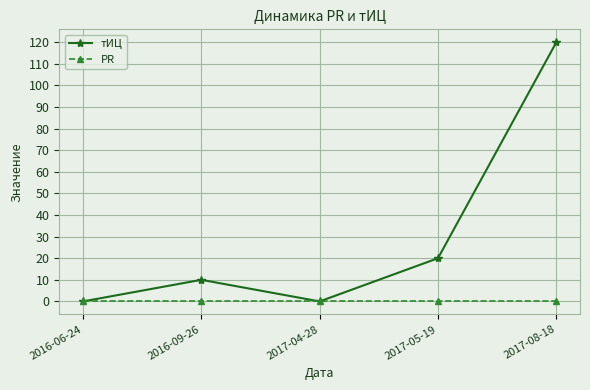

Which series has the widest spread of values?

тИЦ